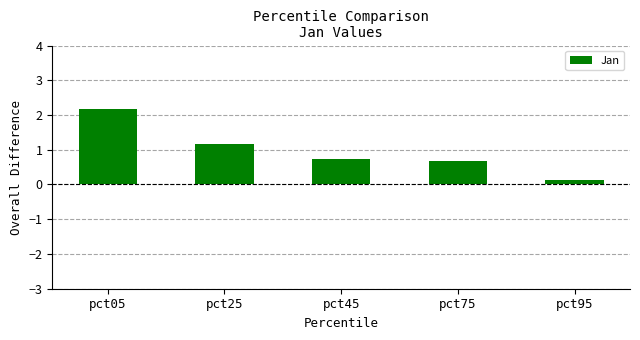

What is the value of the 1st bar from the left?

2.2